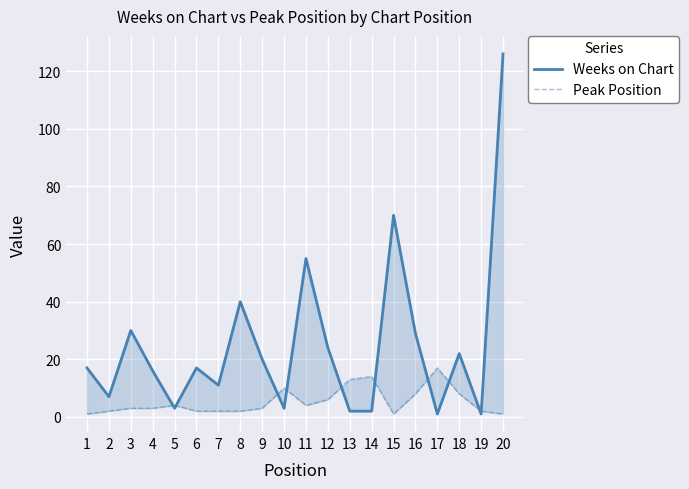

Between 2 and 6, which series saw the biggest shift?

Weeks on Chart